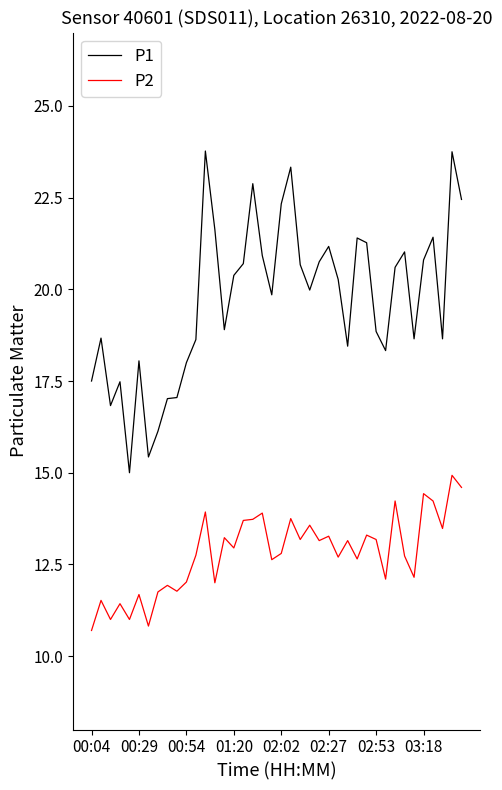

Which series has the largest range (max minus min)?

P1